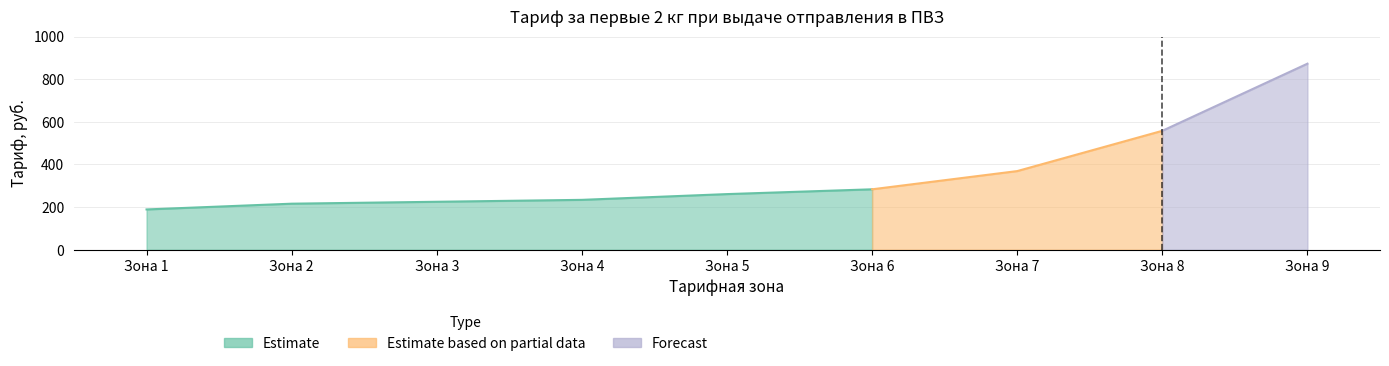

Which category has the lowest value in the Тарифная зона series?

Зона 1